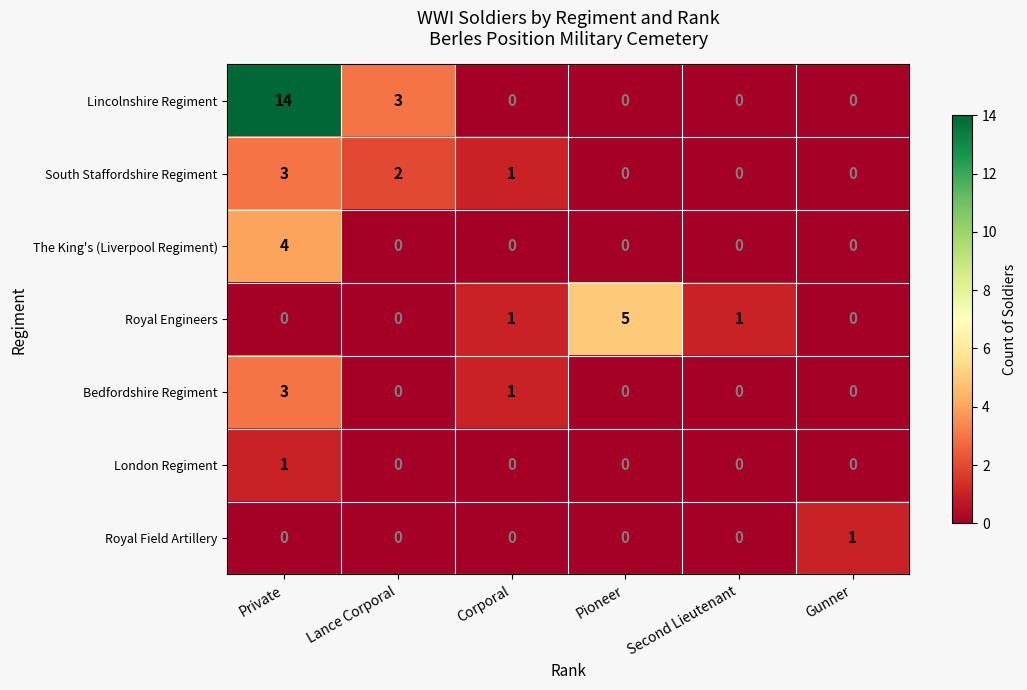

What is the maximum value shown in the chart?

14